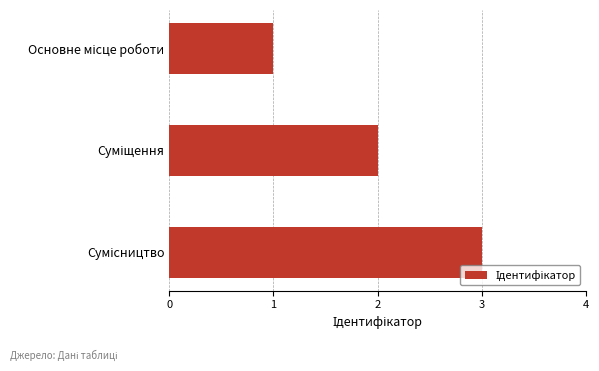

What is the greatest value displayed?

3